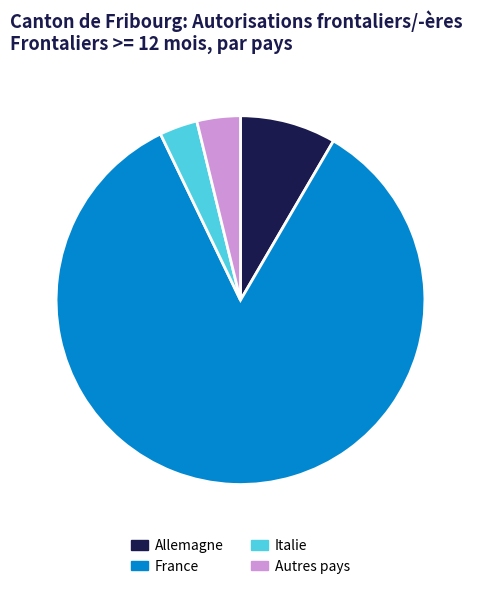

How many slices are in this pie chart?

4